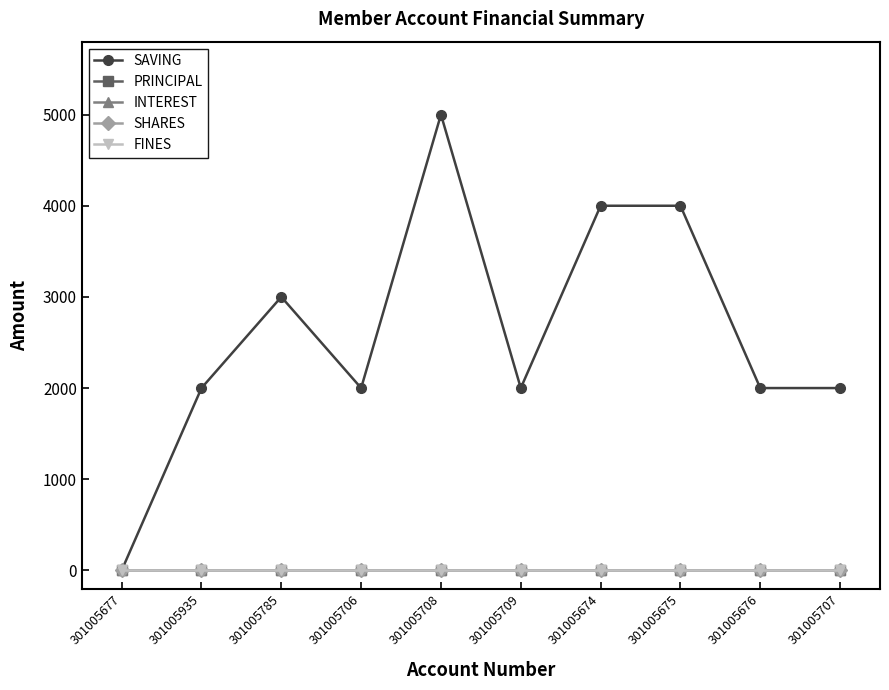

True or false: SHARES has a value of 0 at 301005675.

True